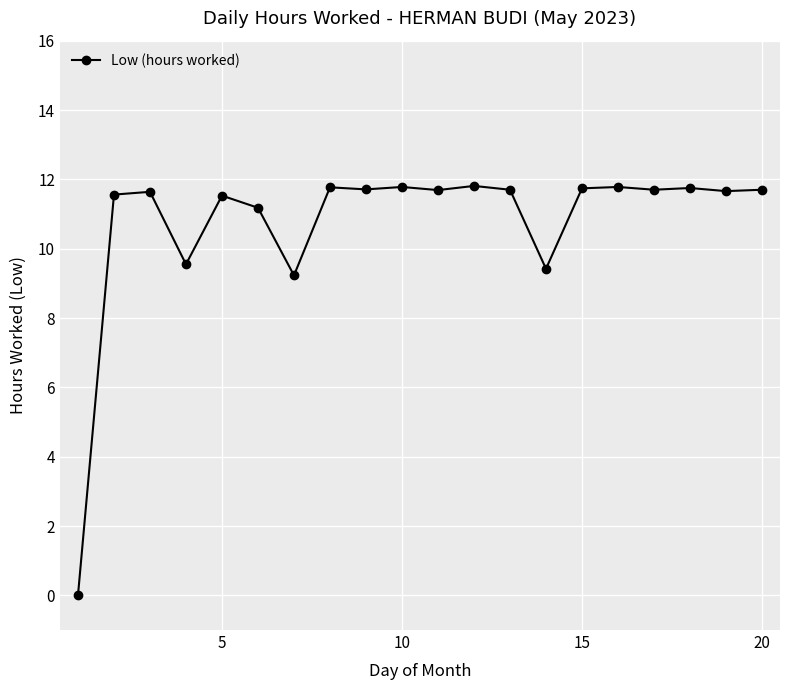

What is the difference between the second highest and minimum values?

11.8